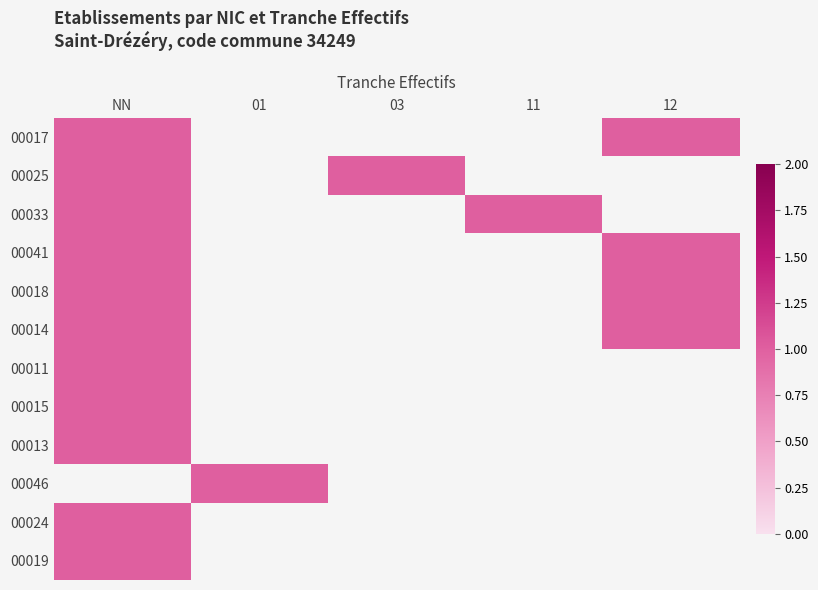

Which series has the largest range (max minus min)?

00017